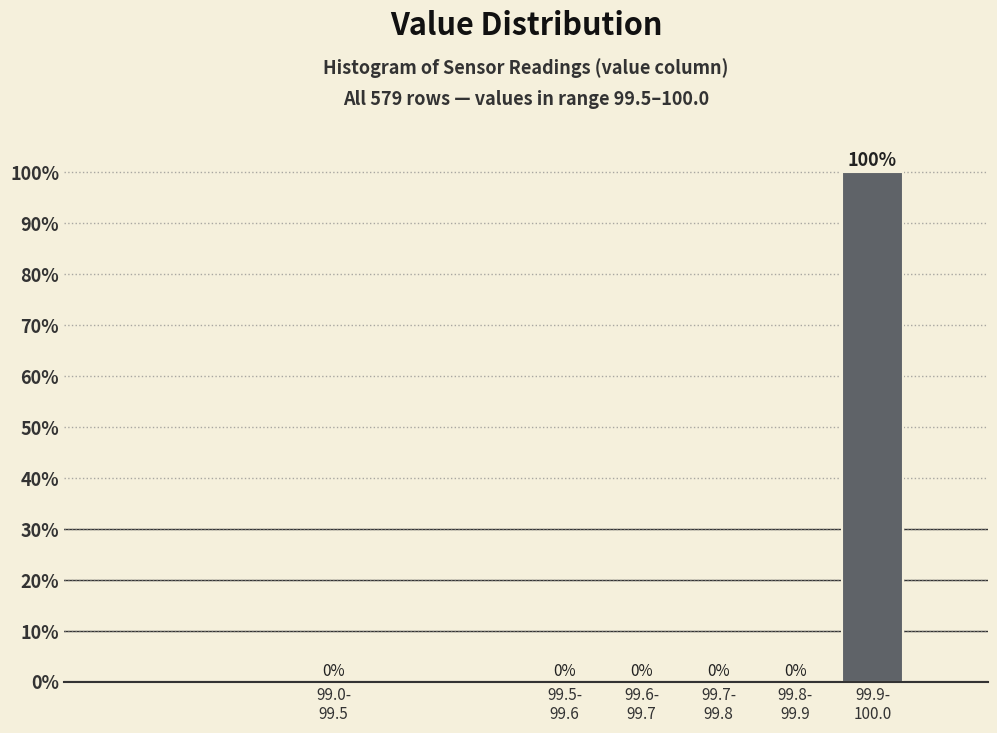

What is the maximum value shown in the chart?

100